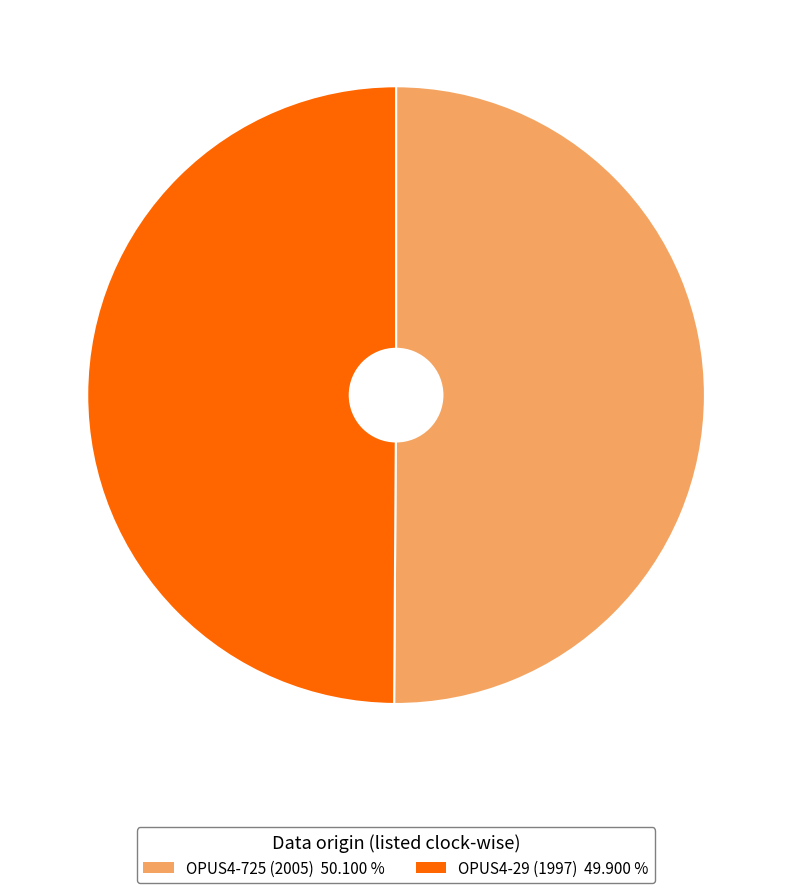

Is the sum of OPUS4-725 (2005) and OPUS4-29 (1997) greater than half?

Yes